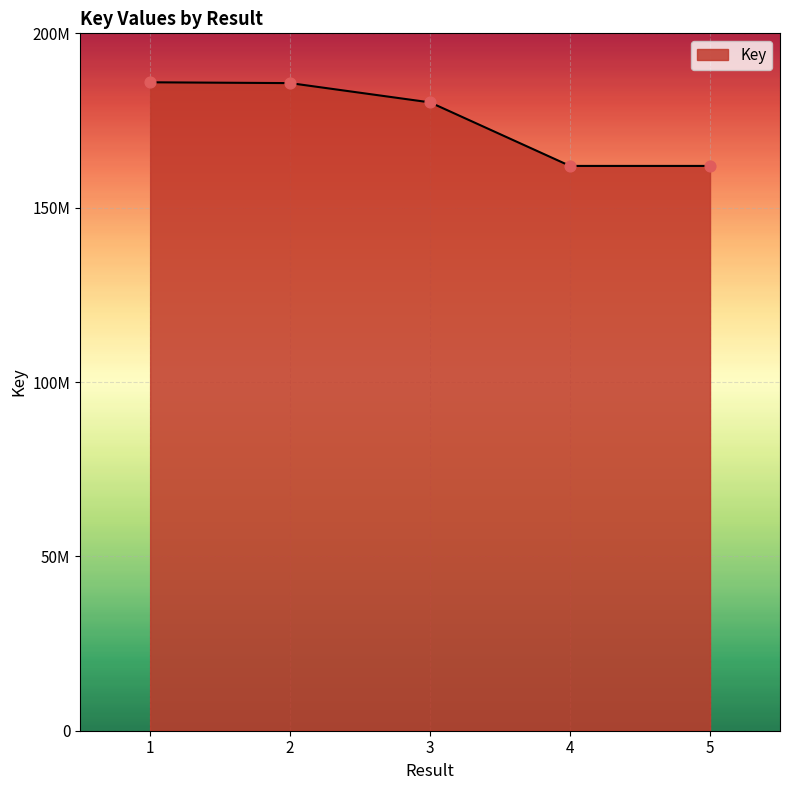

Is this an area chart (filled region under the line)?

Yes